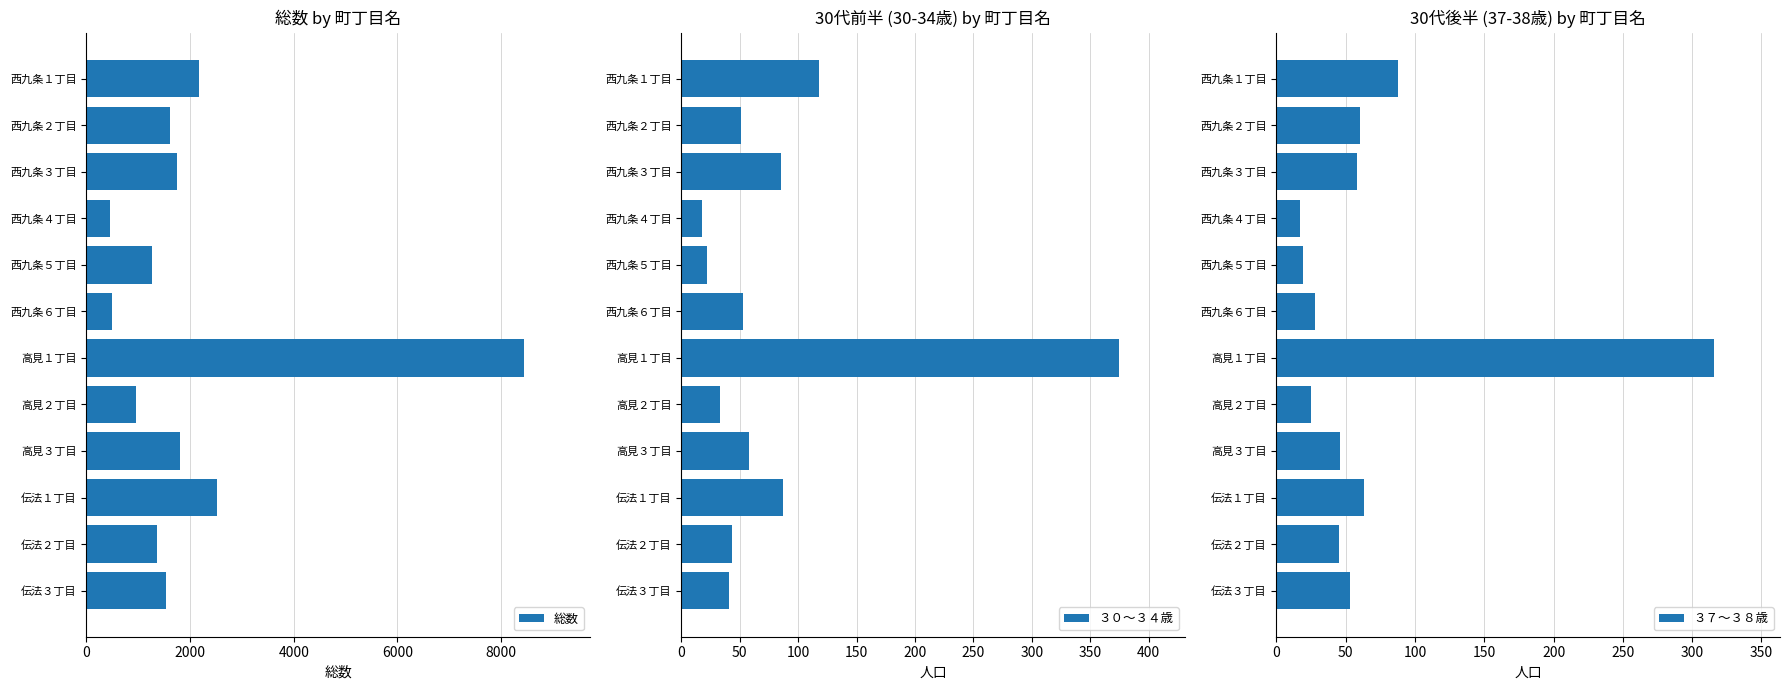

What is the sum of the ３７～３８歳 values at 高見２丁目 and 西九条５丁目?

44